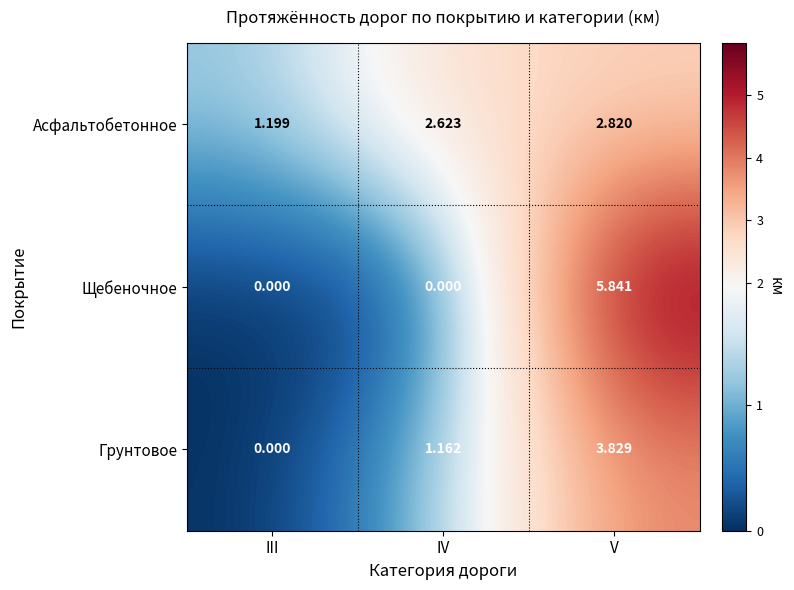

List the series in order of their overall mean, lowest first.

Грунтовое, Щебеночное, Асфальтобетонное